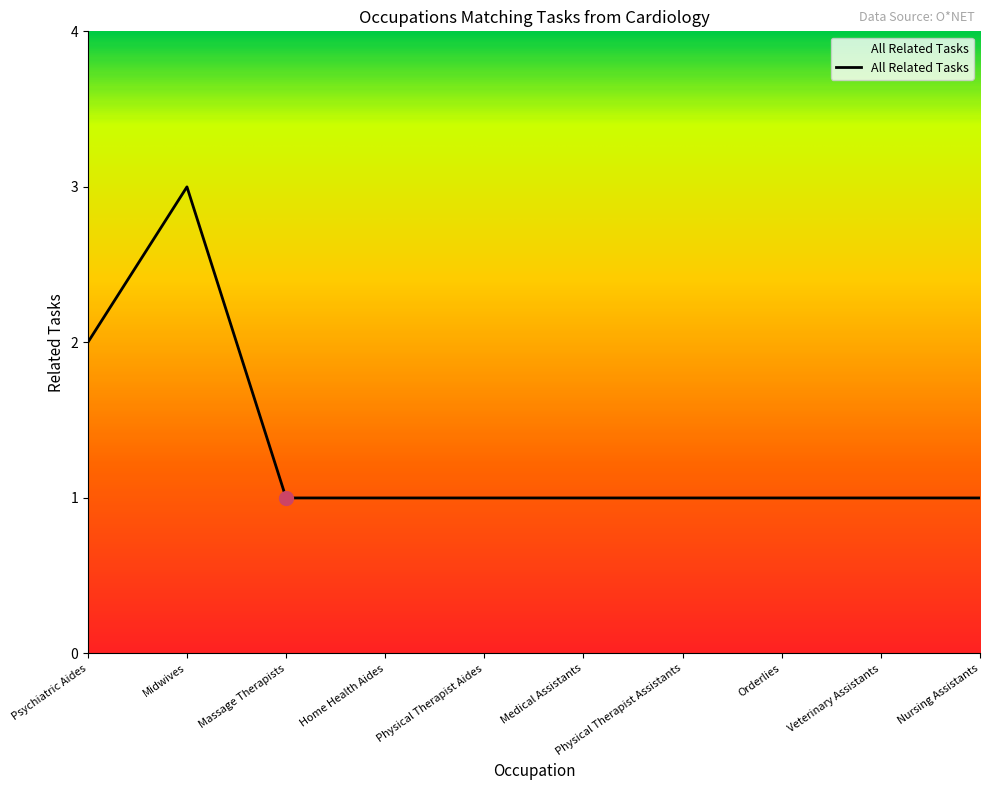

Between Medical Assistants and Psychiatric Aides, which is larger?

Psychiatric Aides